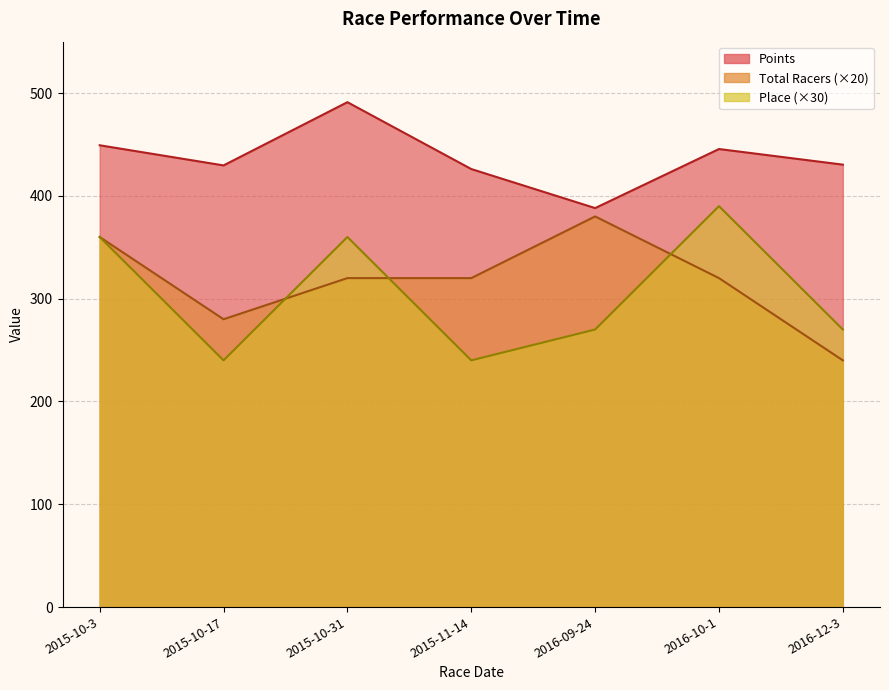

How many interior local peaks does the Place series have?

2